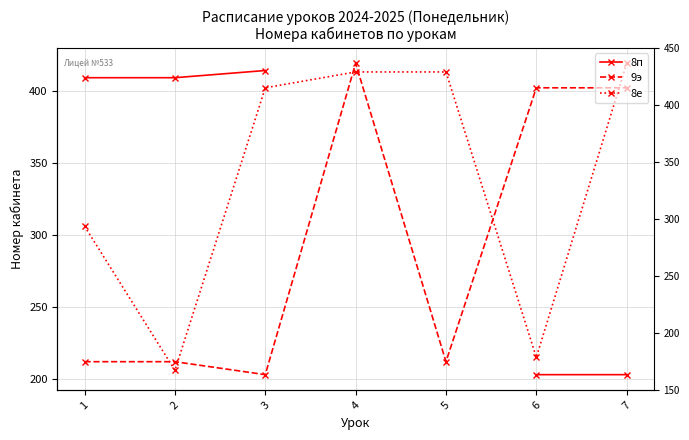

List the series in order of their peak value, highest first.

9э, 8е, 8п